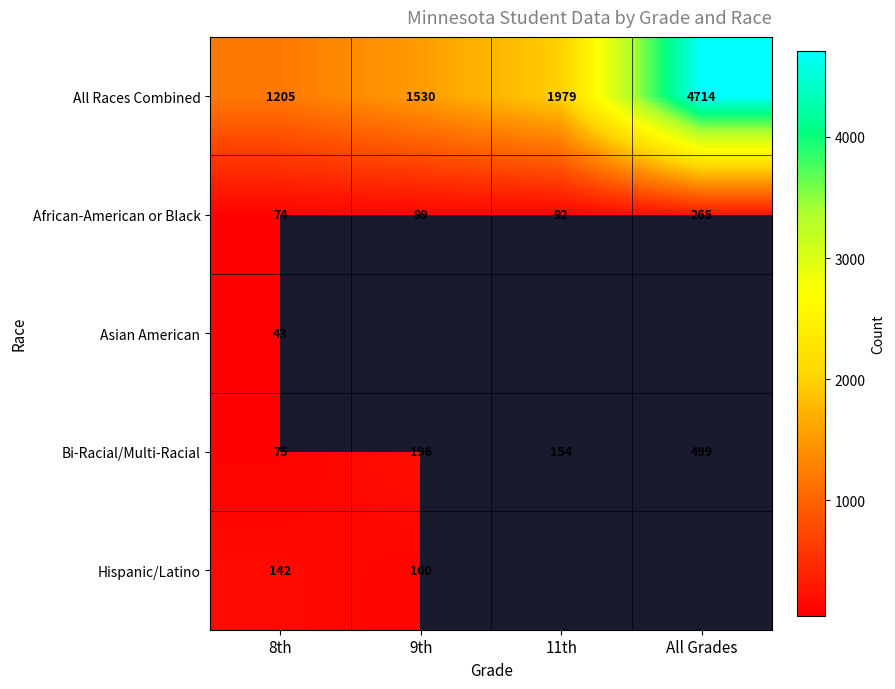

How many distinct data groups are displayed?

5